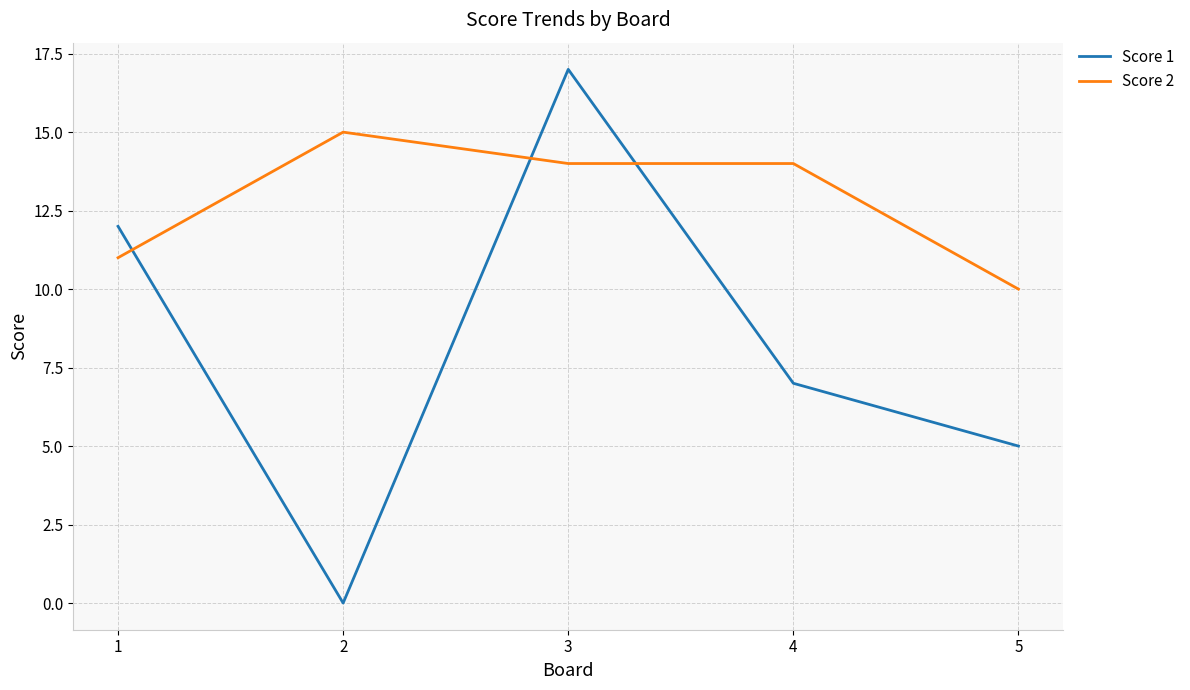

What is the maximum value for Score 1?

17